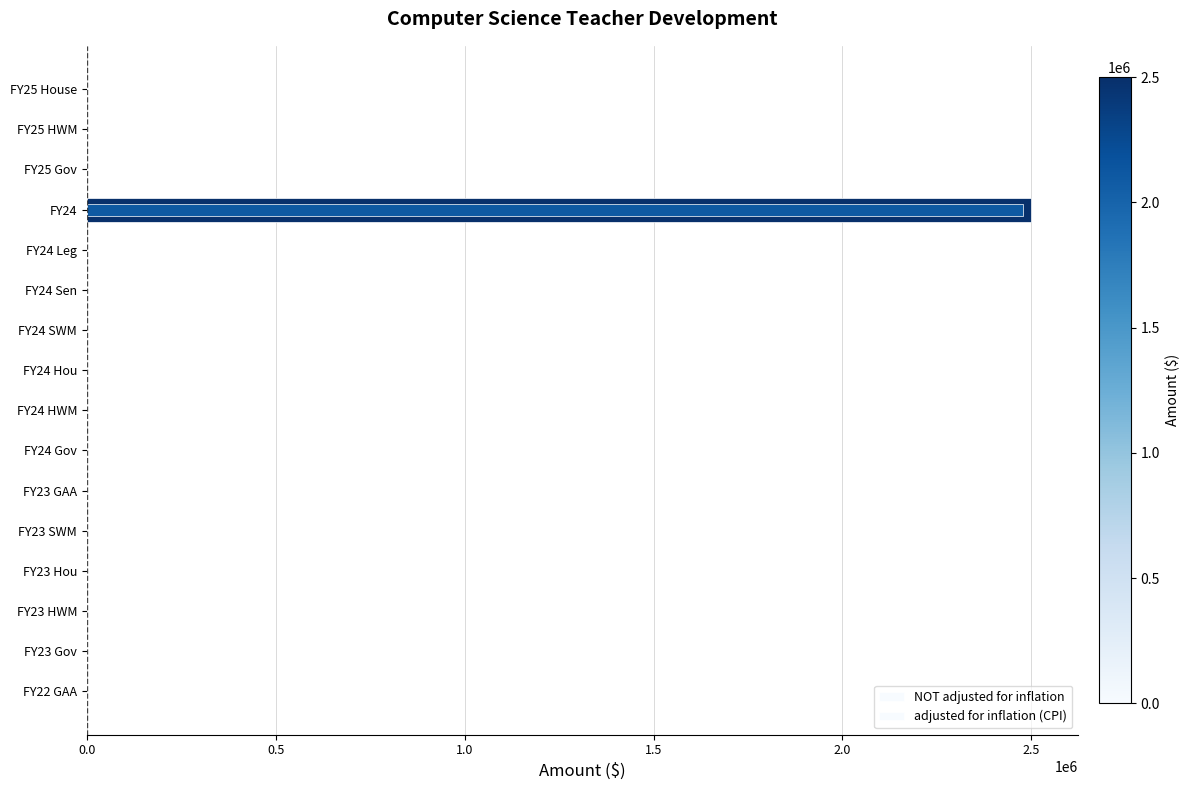

What is the sum of all adjusted for inflation (CPI) values?

2478093